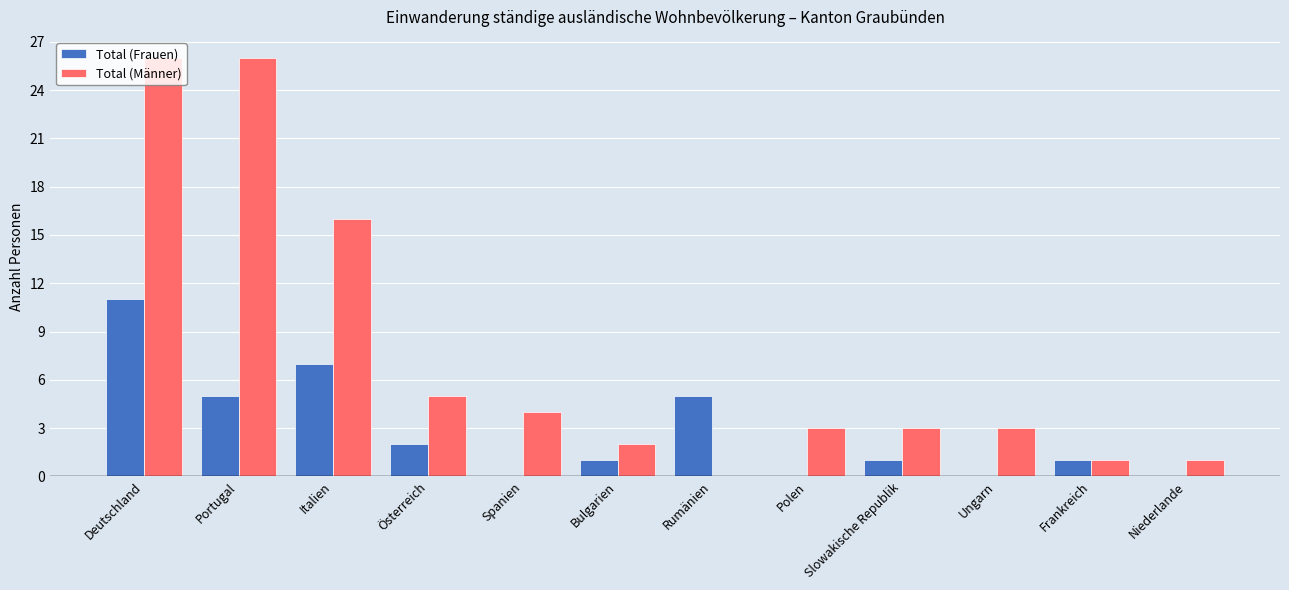

What is the maximum value shown in the chart?

26